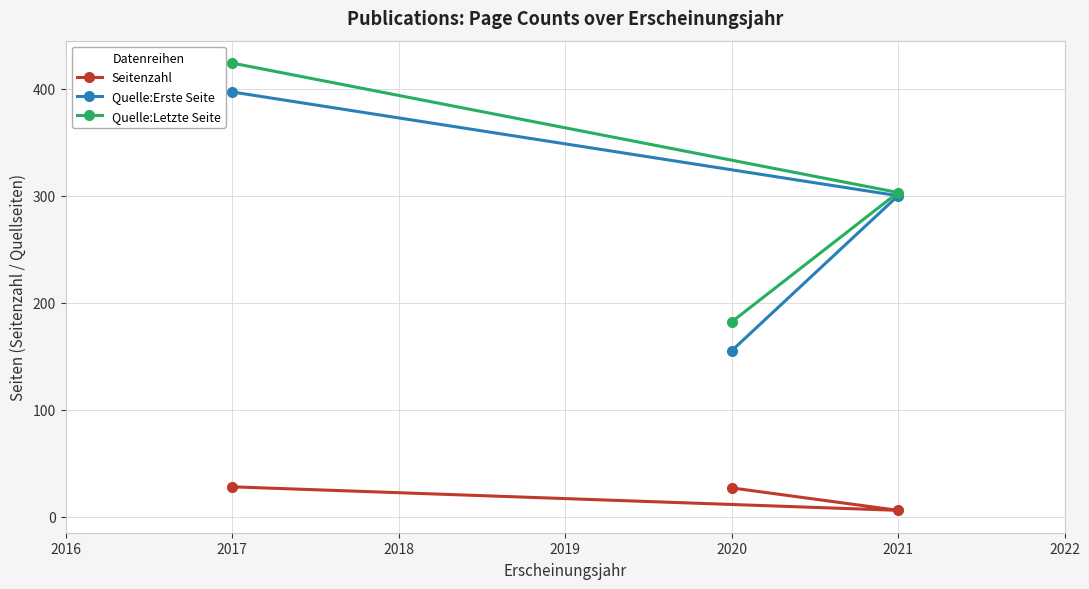

What is the total value across all series at 2017?

849